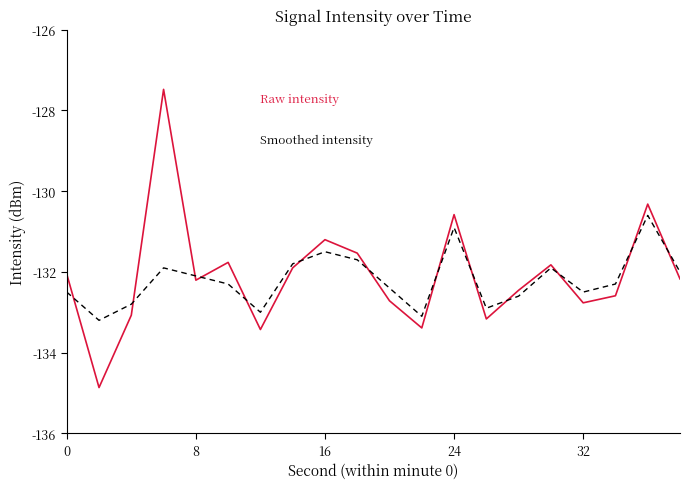

What is the maximum value shown in the chart?

-127.5